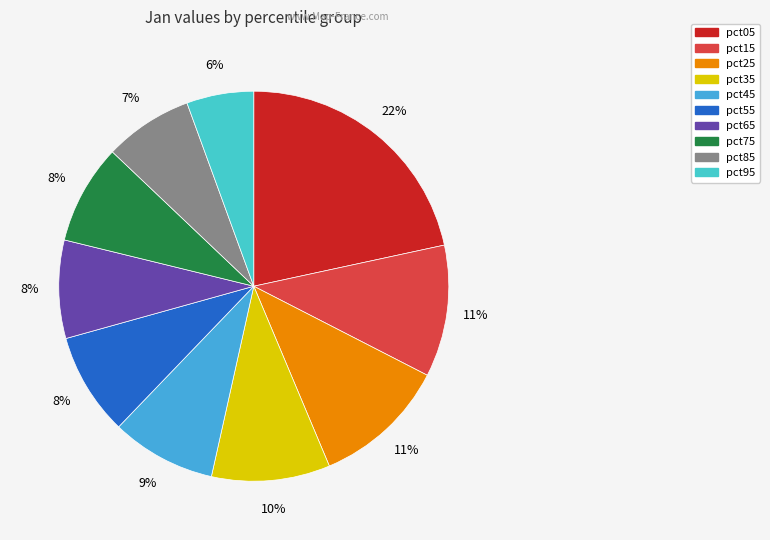

Rank the categories by value from highest to lowest.

pct05, pct25, pct15, pct35, pct45, pct55, pct75, pct65, pct85, pct95